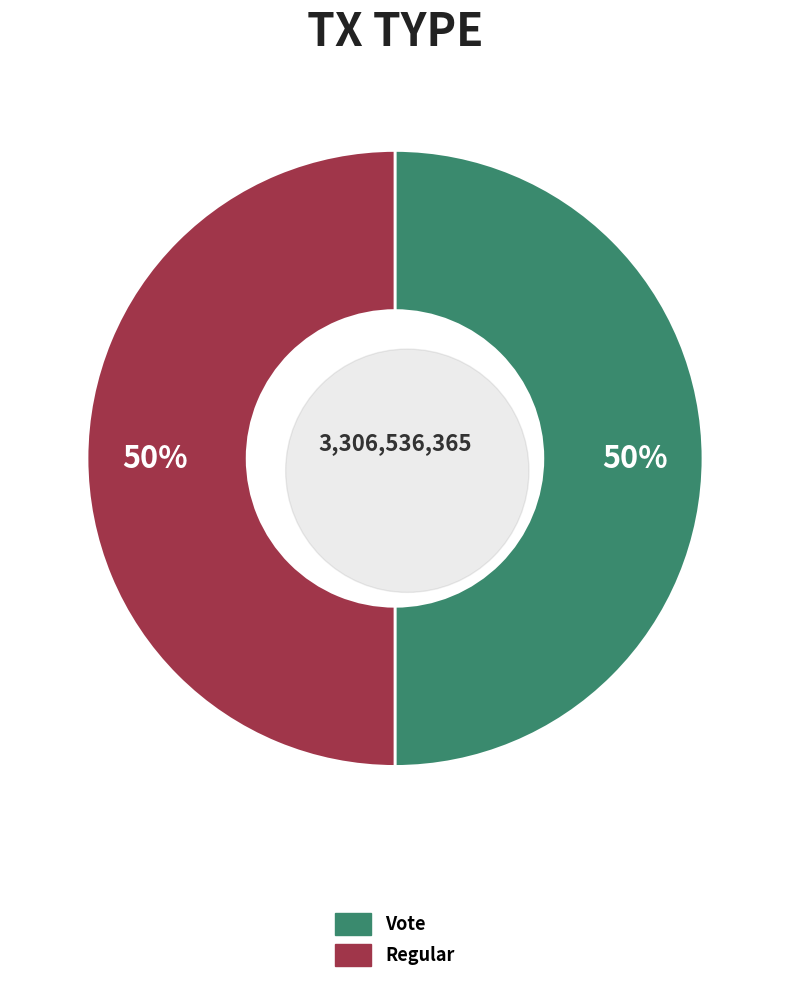

True or false: Vote accounts for 50% of the total.

True